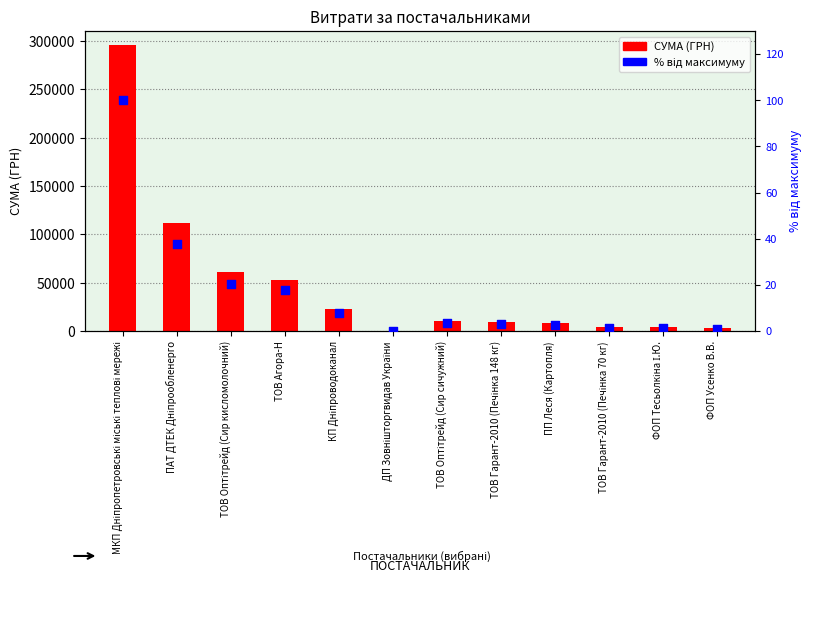

What are all the series names shown in the legend?

СУМА (ГРН), % від максимуму